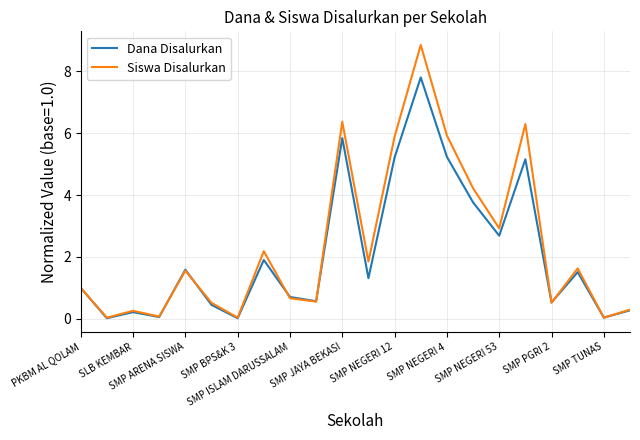

Which series has the largest range (max minus min)?

Siswa Disalurkan